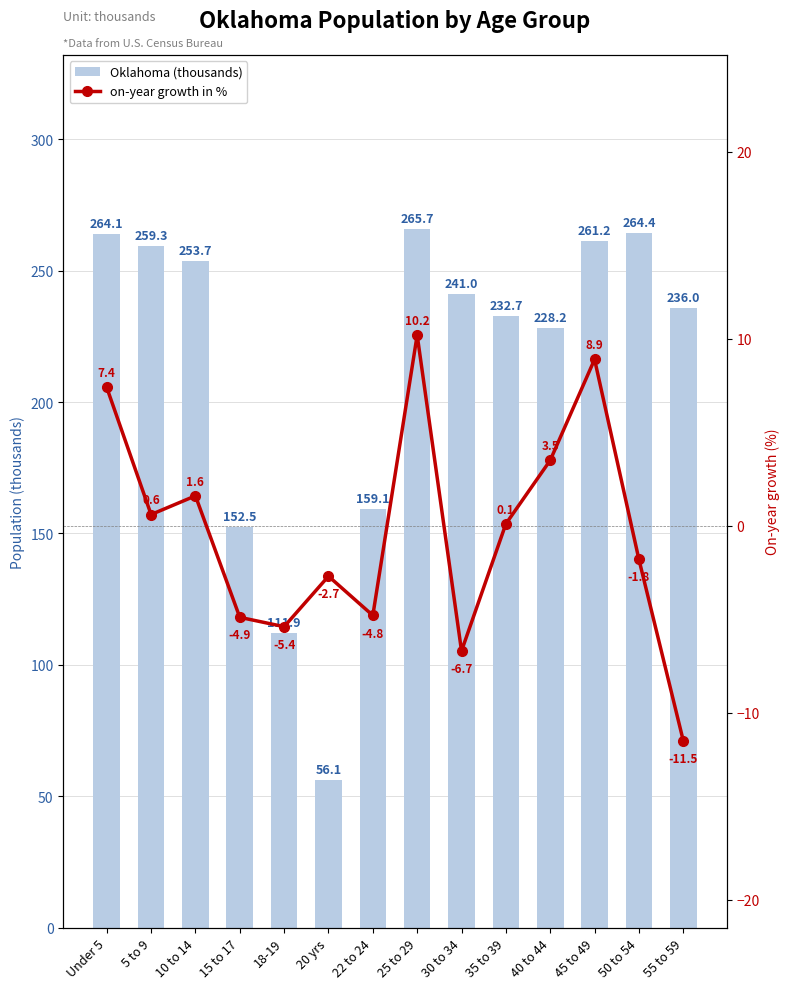

What position from the right is Under 5?

14